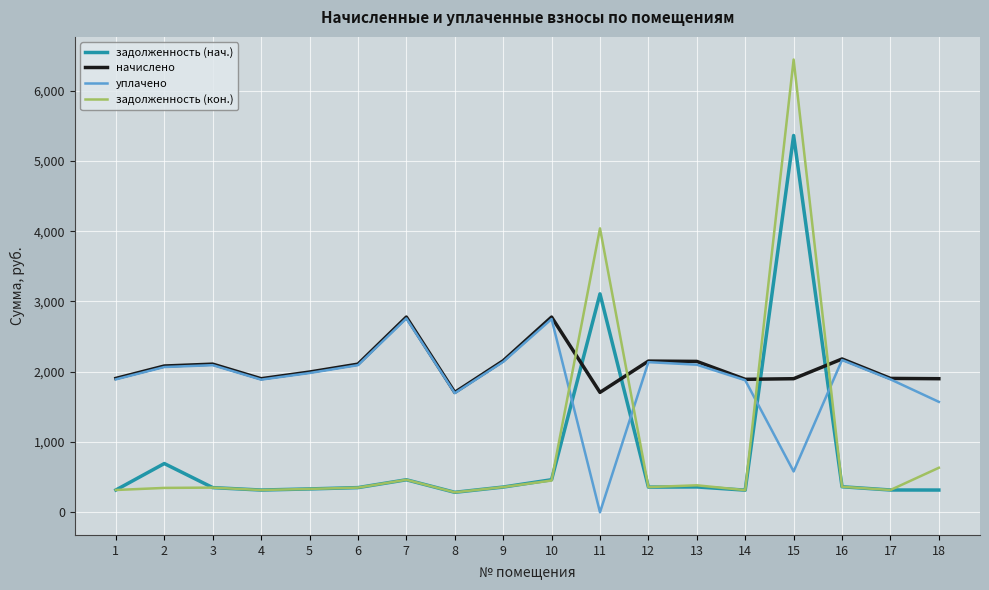

Which series has the largest range (max minus min)?

задолженность (кон.)